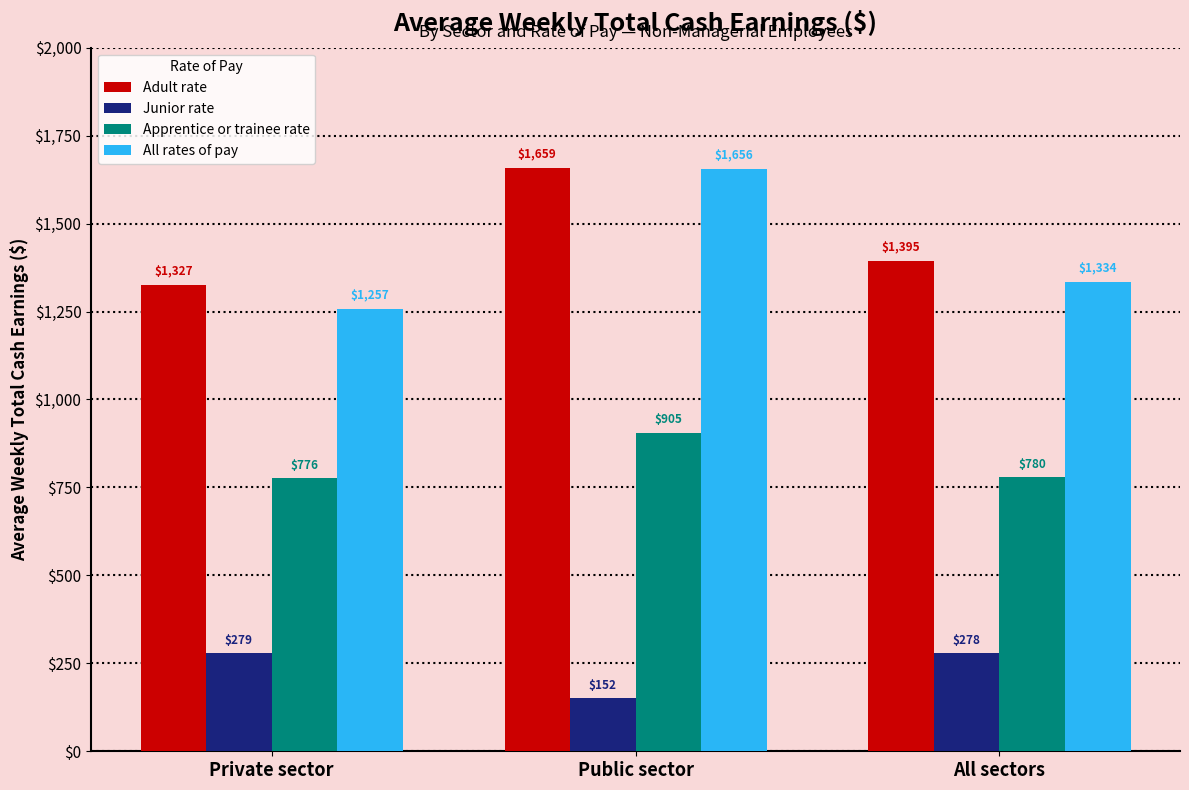

Where is Apprentice or trainee rate nearest to the value 840?

All sectors